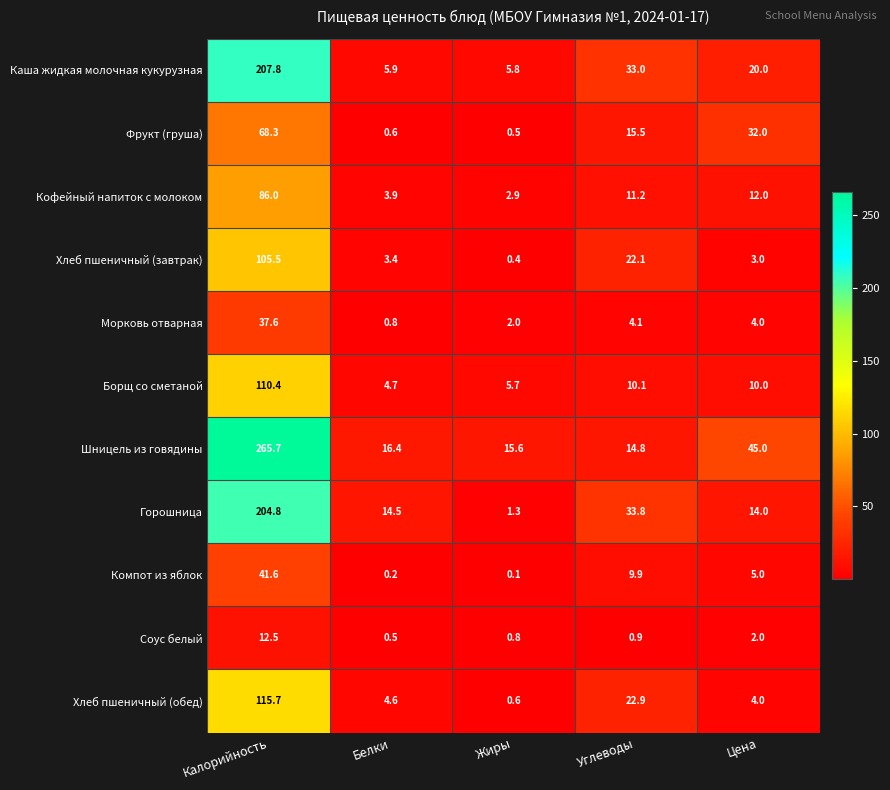

What is the total value across all series at Жиры?

35.7